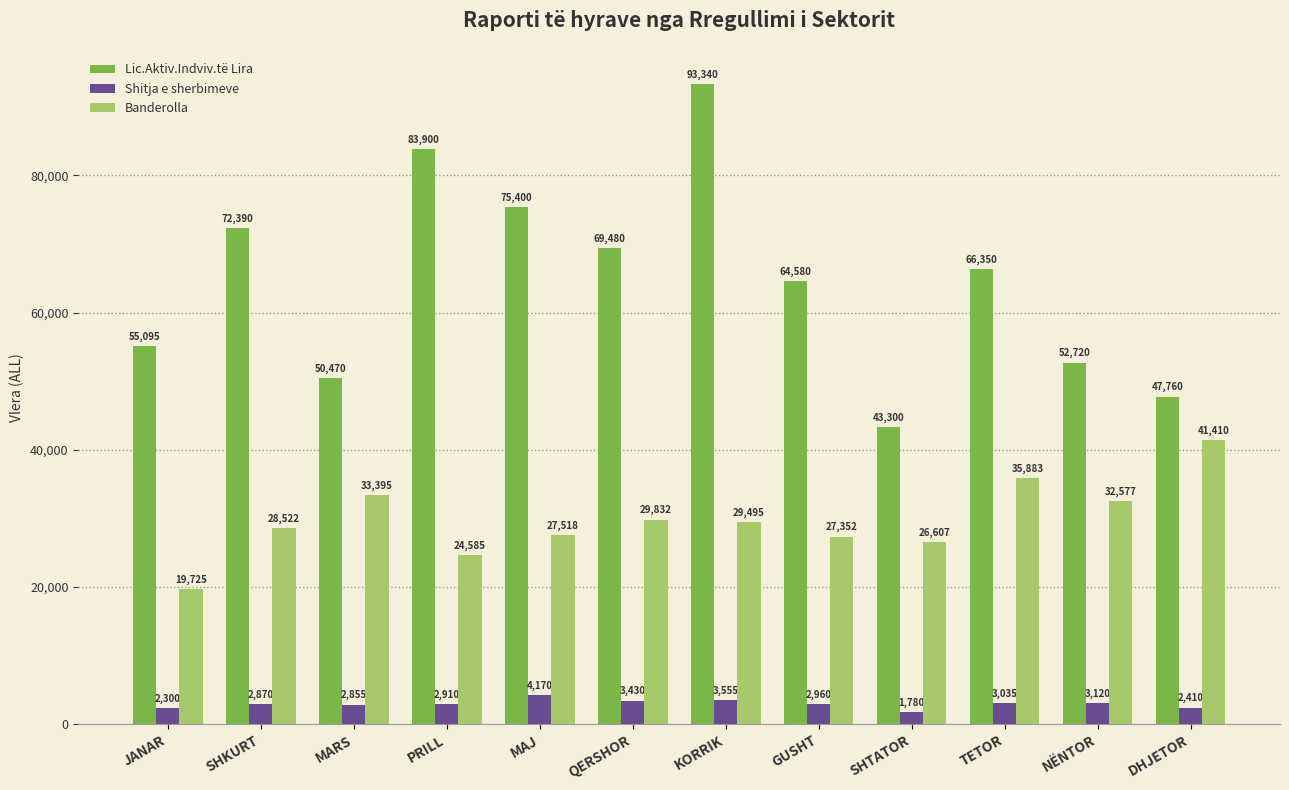

How many distinct data groups are displayed?

3